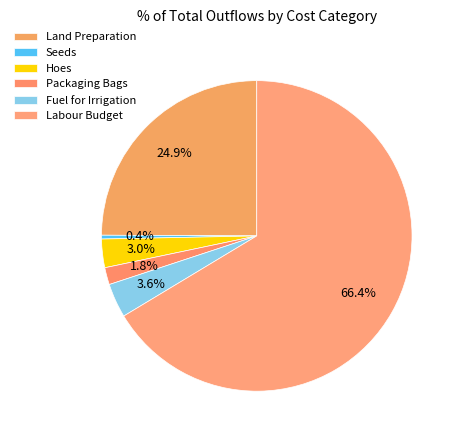

To the nearest percent, what is the average slice percentage?

17%